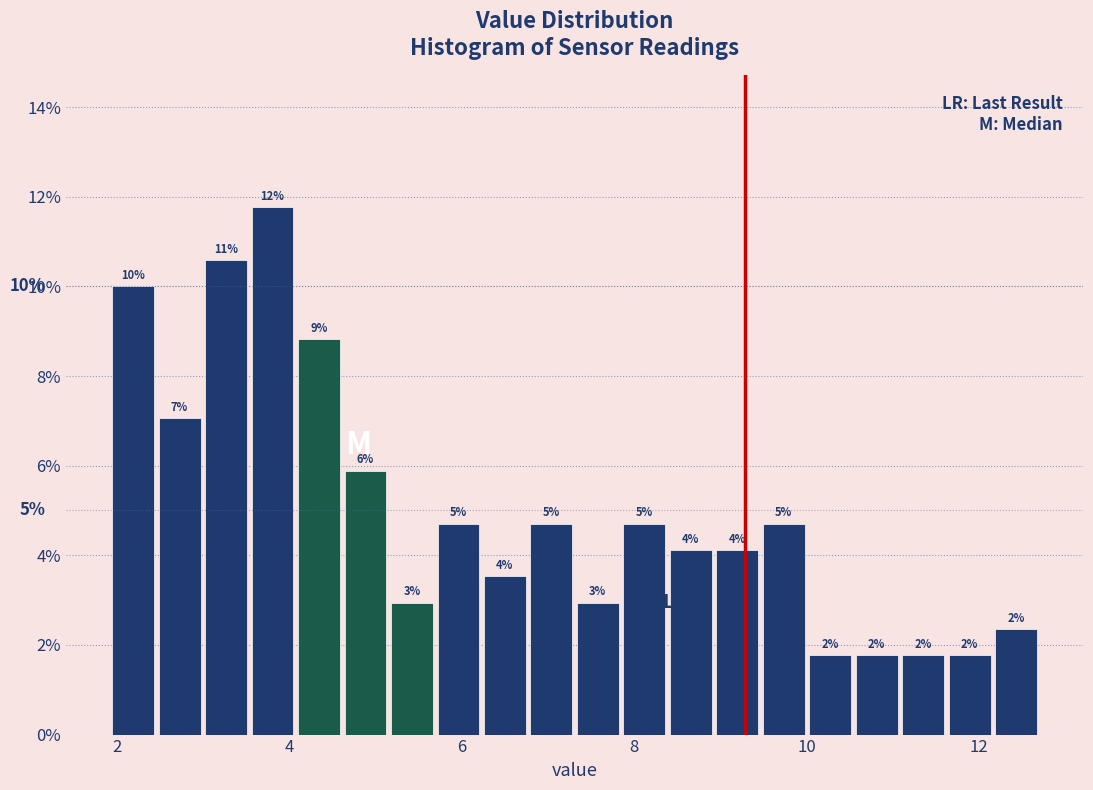

Around what value on the x-axis is the tallest bar? Give the approximate position of its centre, as read against the axis.

3.8